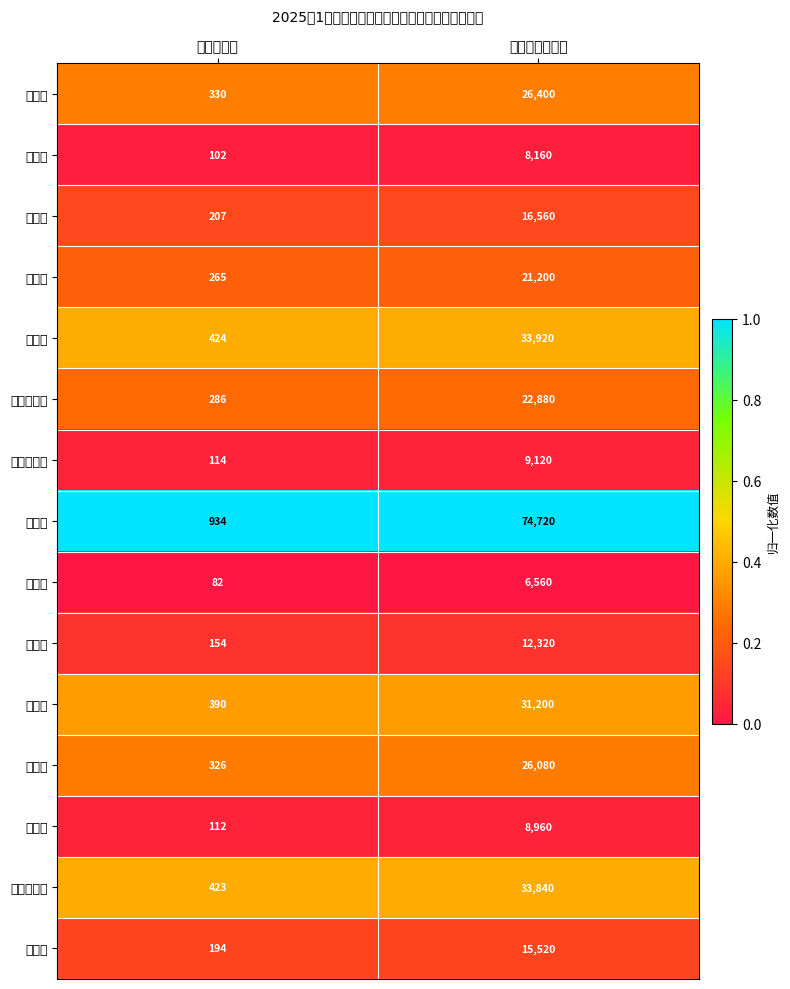

Which series has the largest total across all categories?

古宜镇